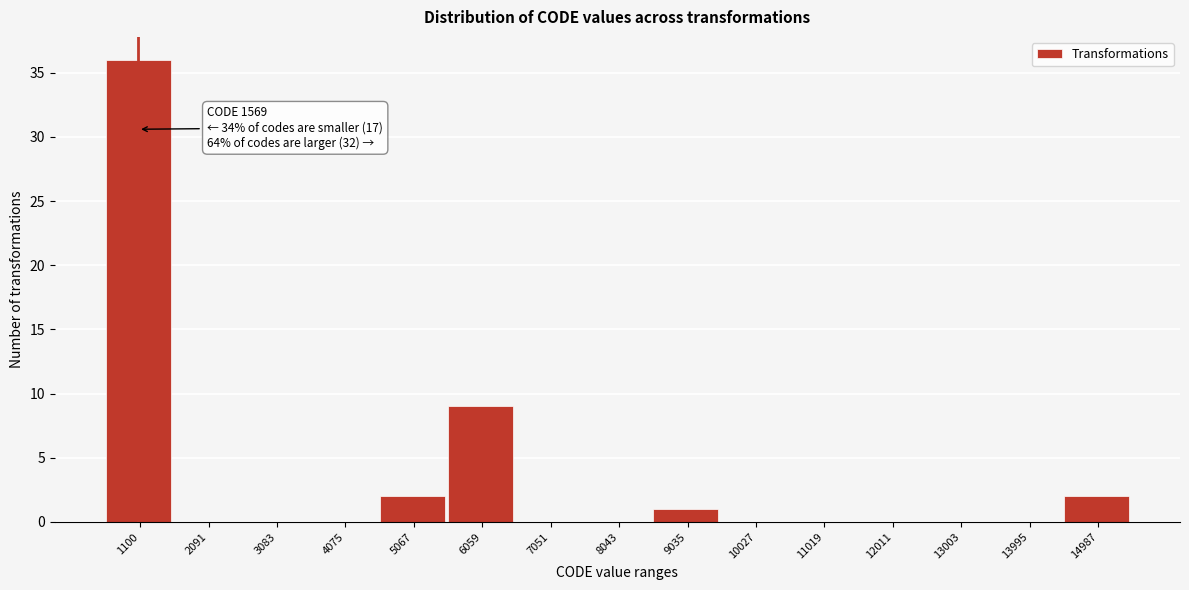

Reading right to left, list all the values displayed in this chart.

14987=2	13995=0	13003=0	12011=0	11019=0	10027=0	9035=1	8043=0	7051=0	6059=9	5067=2	4075=0	3083=0	2091=0	1100=36